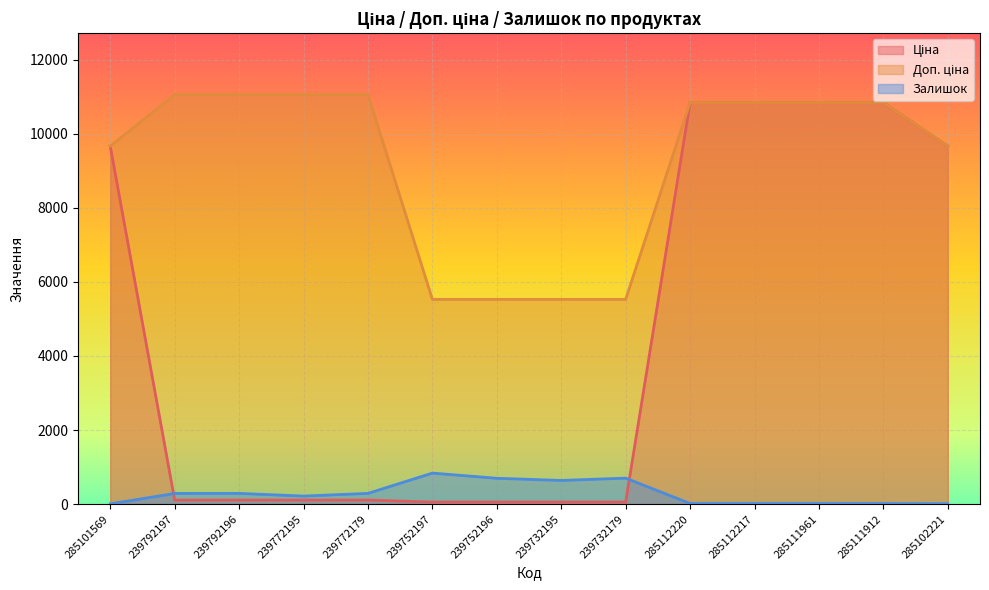

List the labels in order of Доп. ціна value, smallest first.

239752197, 239752196, 239732195, 239732179, 285101569, 285102221, 285112220, 285112217, 285111961, 285111912, 239792197, 239792196, 239772195, 239772179